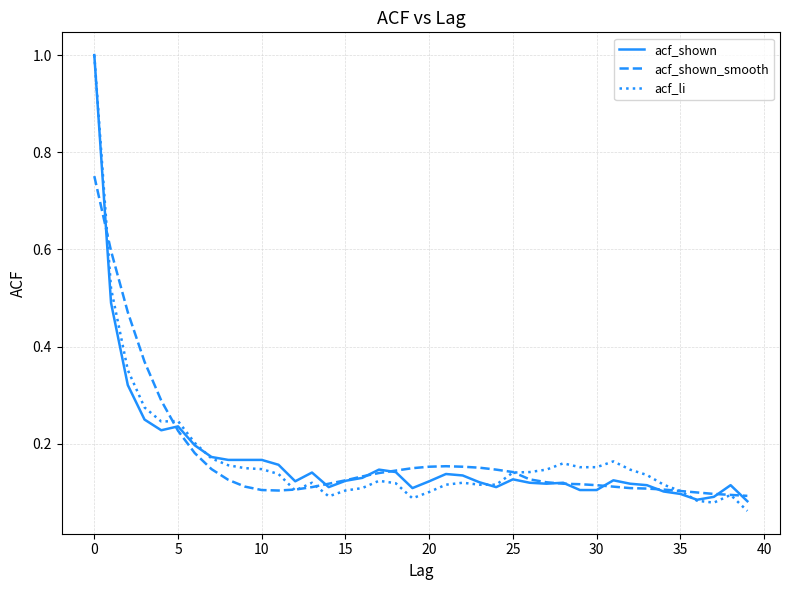

Which series has the largest range (max minus min)?

acf_li